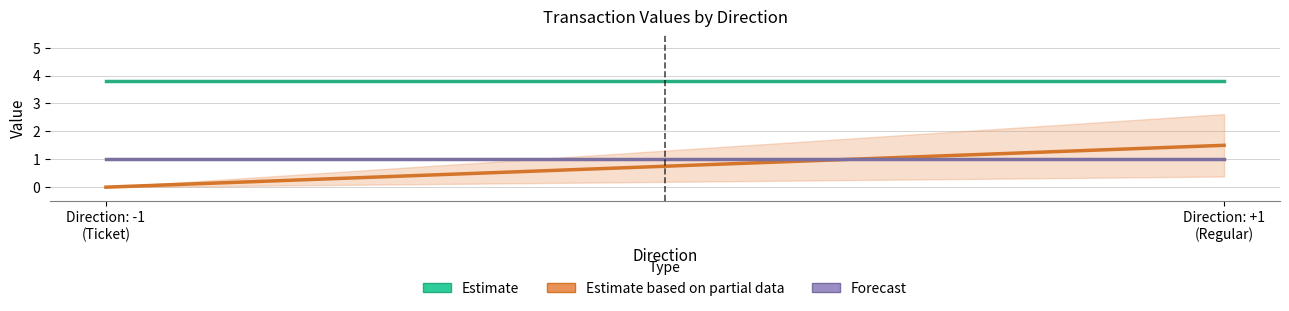

What is the average value of the Forecast series?

1.0